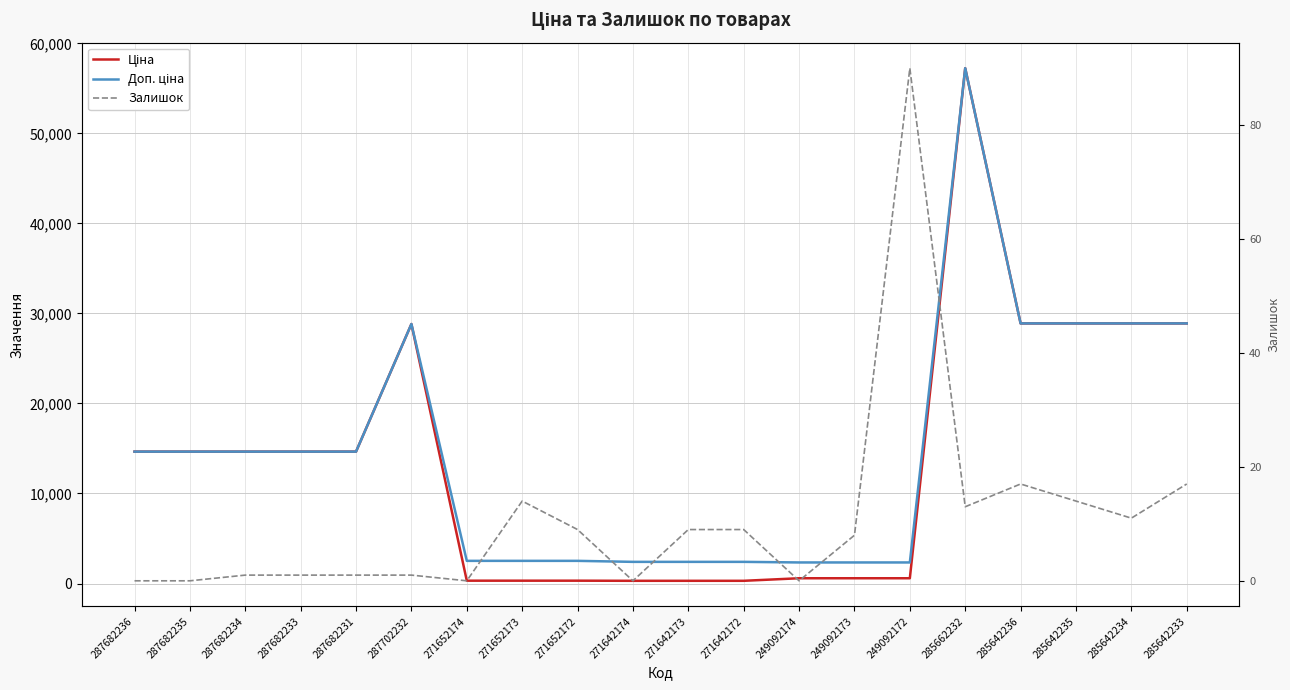

What is the label of the 14th point from the left?

249092173